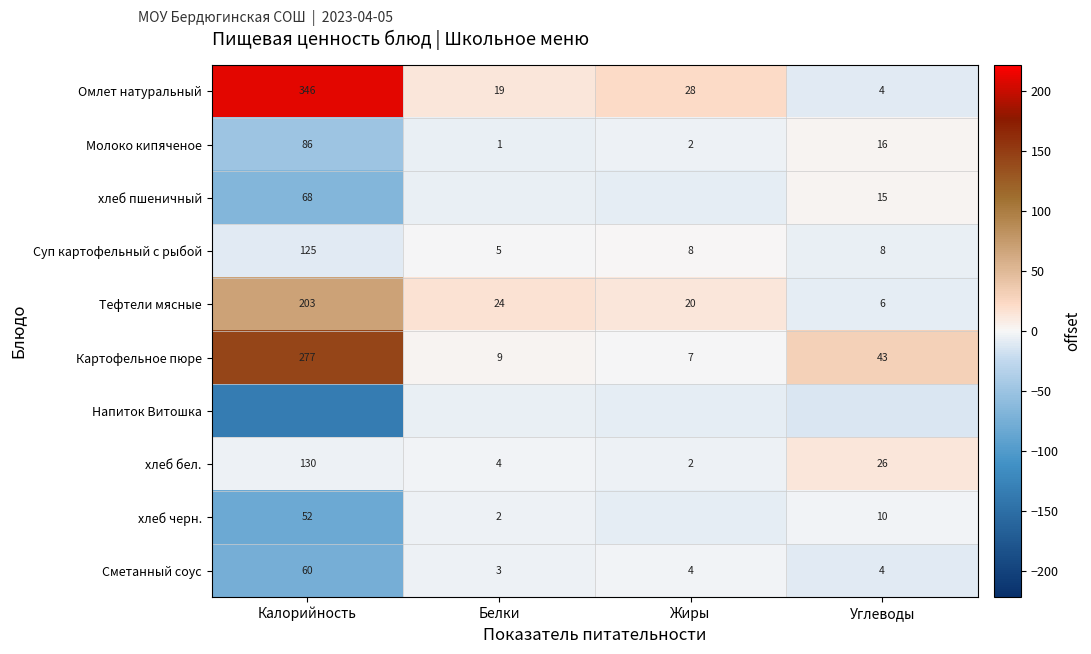

Which category has the lowest value in the Сметанный соус series?

Белки